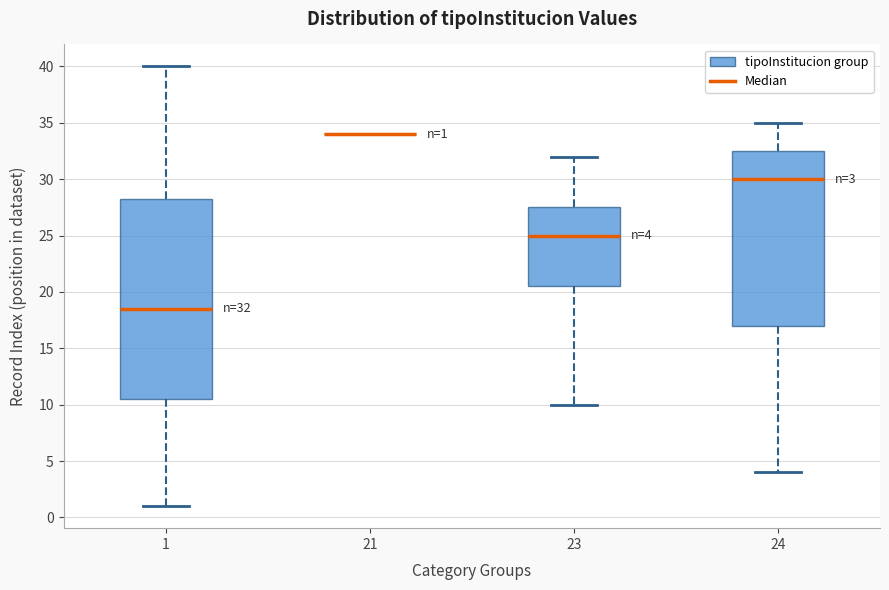

Comparing the boxes themselves (not the whiskers), which one is the tallest?

1